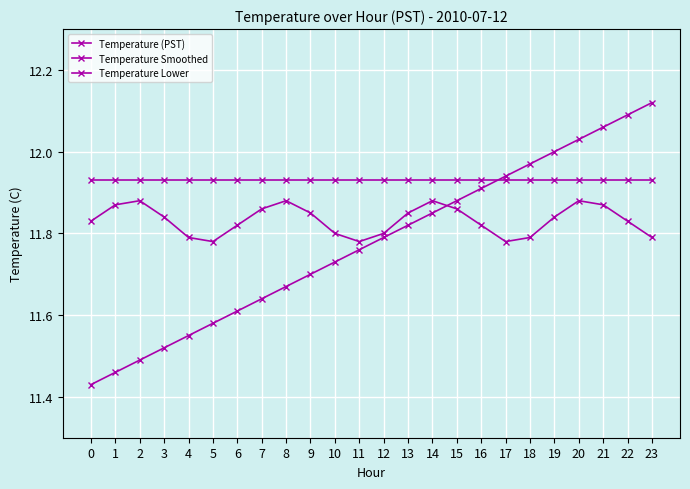

The Temperature Lower series shows 6.3 at 17. True or false?

False